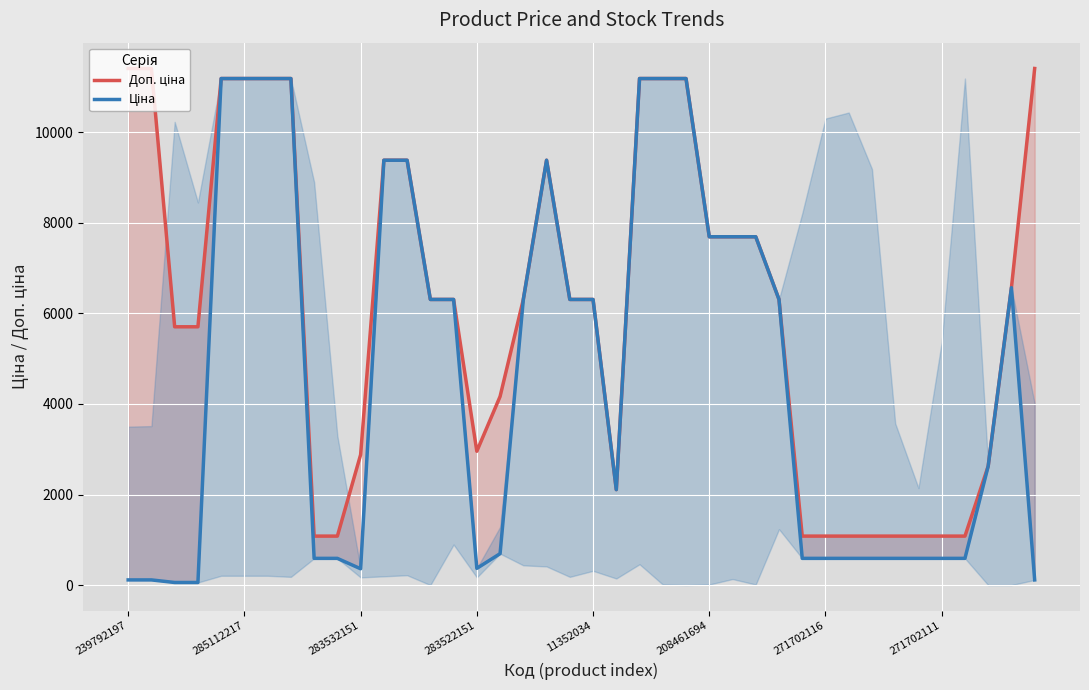

Rank the series by their average value, from lowest to highest.

Ціна, Доп. ціна